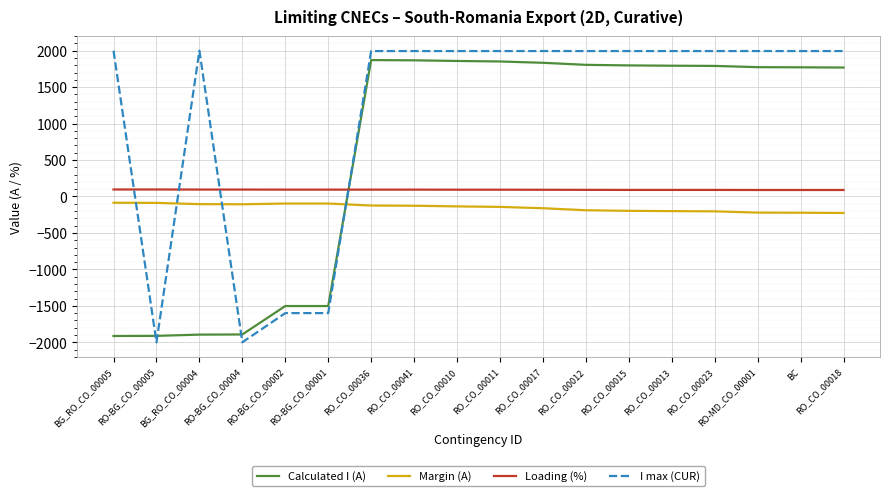

Where do Calculated I (A) and I max (CUR) first cross each other?

BG_RO_CO_00005 and RO-BG_CO_00005